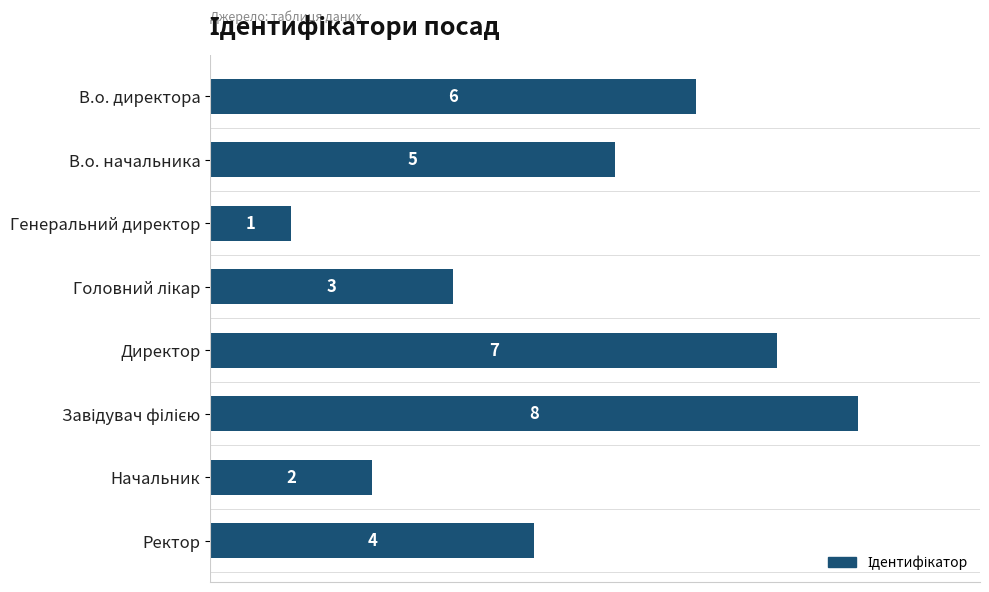

What is the change in value from В.о. начальника to Начальник?

-3